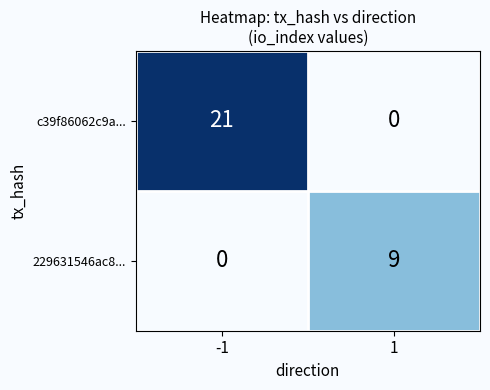

At 1, list the series in order from smallest to largest.

c39f86062c9a..., 229631546ac8...